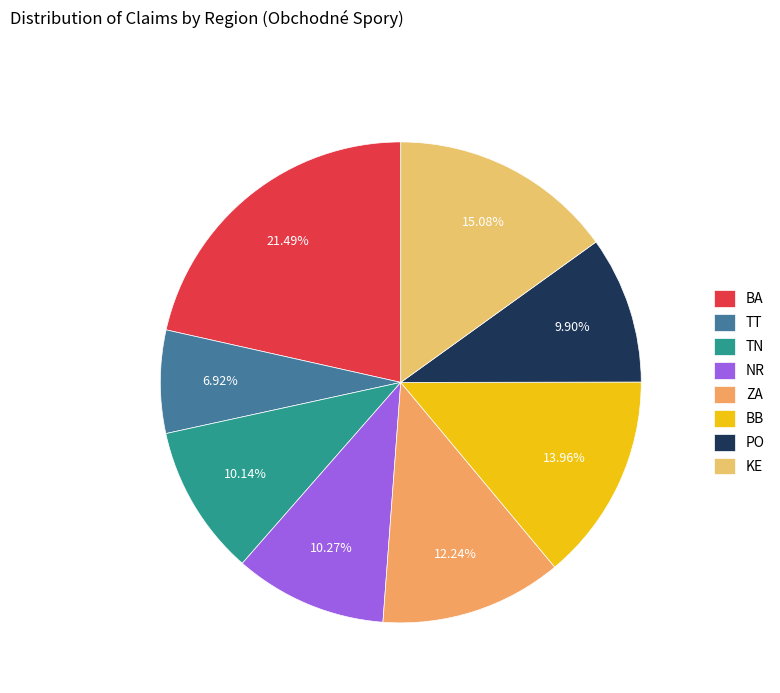

What is the total percentage of BA and PO?

31.4%